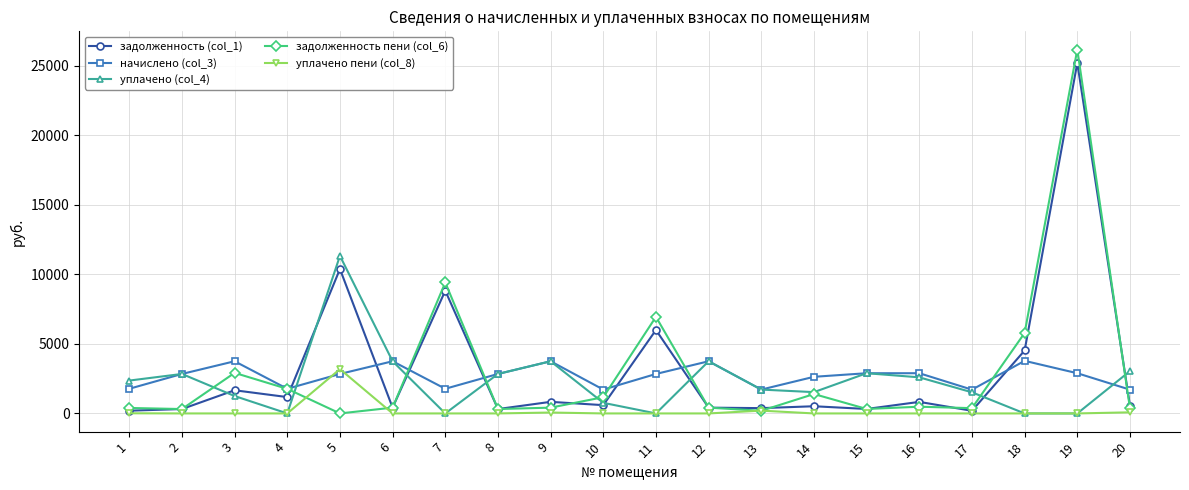

What is the value of the уплачено (col_4) point at the 14th from the left?

1530.9